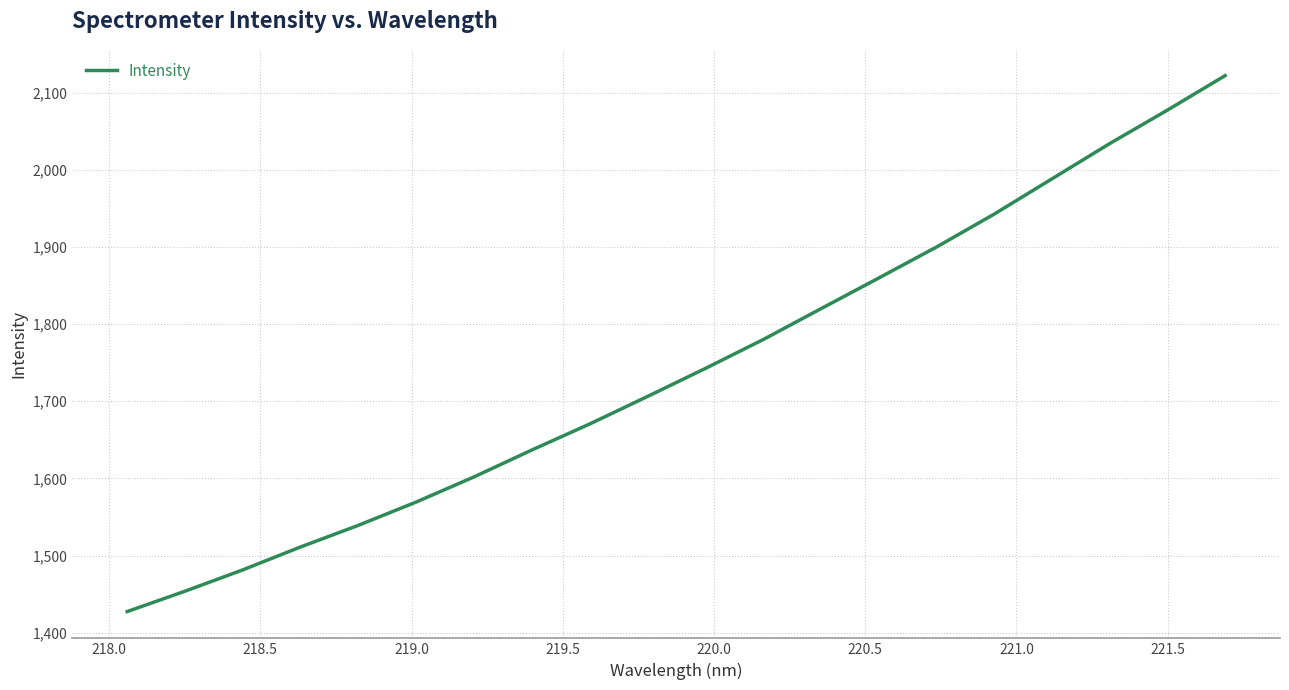

Reading left to right, transcribe all the data shown in this chart.

1427.5	1453.9	1481.5	1511.3	1539.3	1569.5	1602.0	1636.9	1670.6	1706.2	1742.5	1779.9	1819.9	1859.6	1899.8	1942.5	1988.2	2033.9	2077.3	2122.0